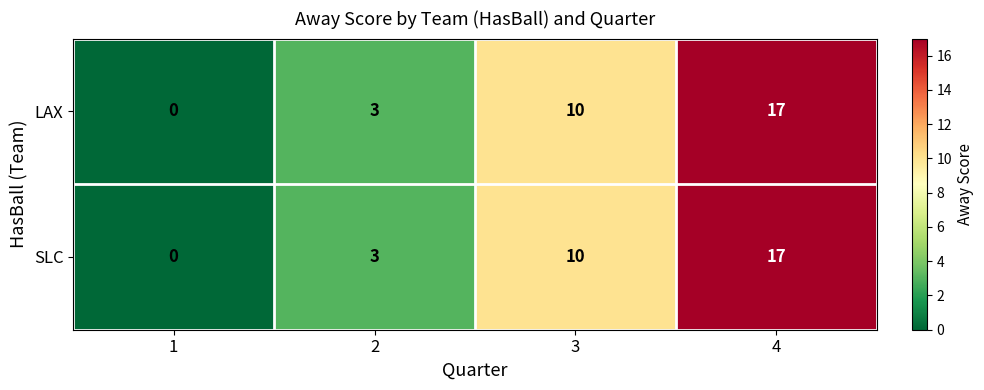

Where is LAX nearest to the value 8?

3